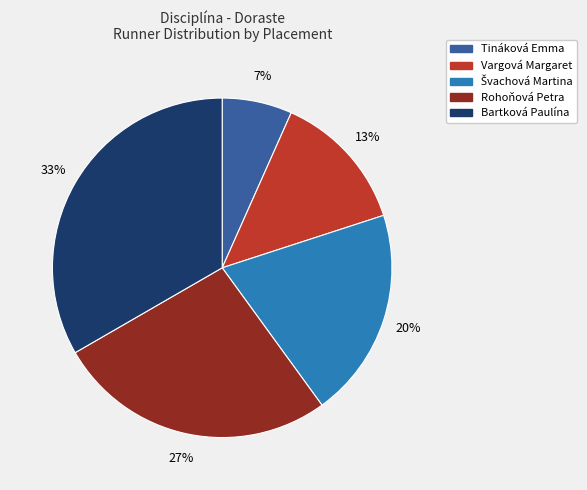

To the nearest percent, what is the combined percentage of Vargová Margaret and Tináková Emma?

20%